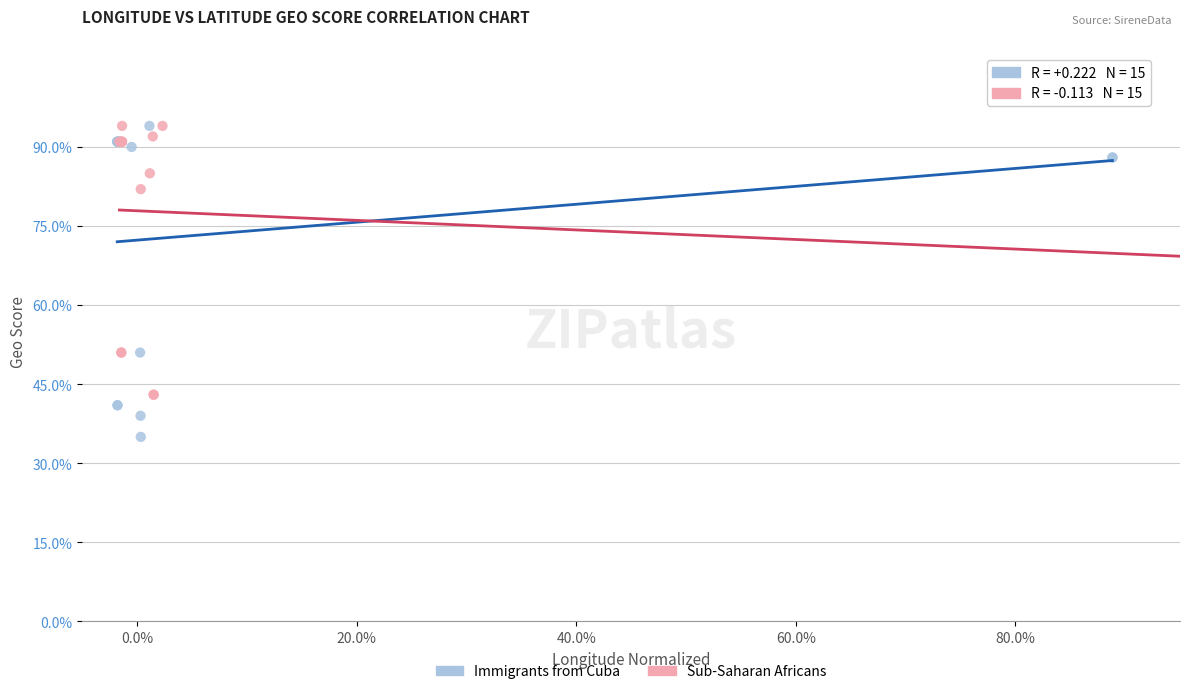

What are all the series names shown in the legend?

Immigrants from Cuba, Sub-Saharan Africans